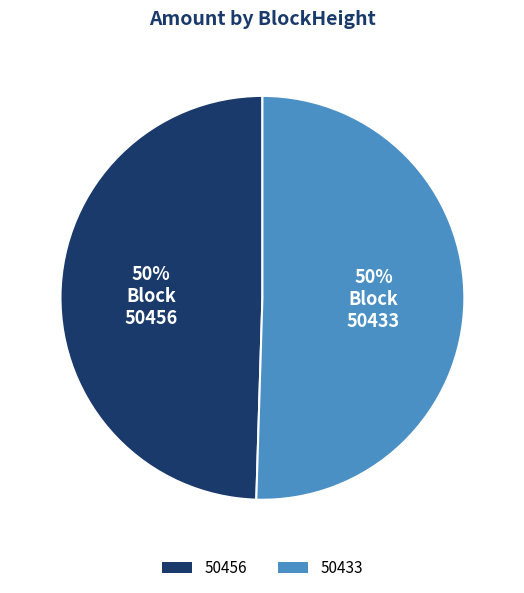

Which category has the smallest portion of the pie?

50456